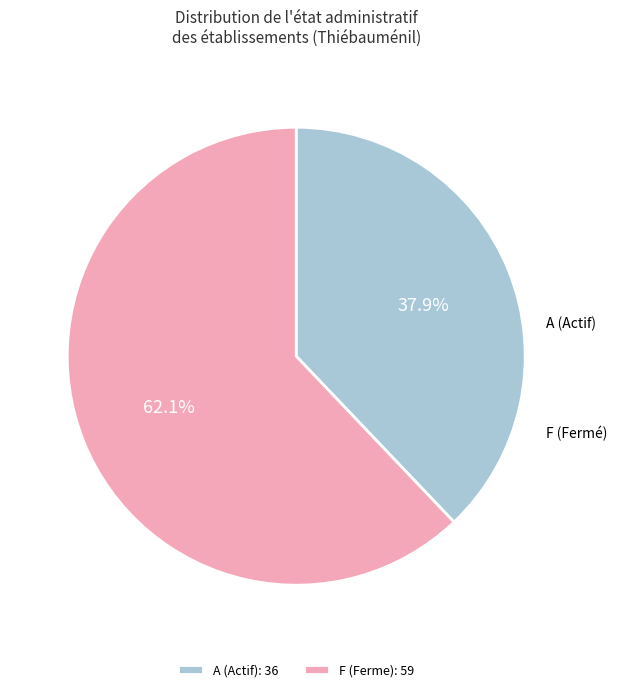

What percentage is NOT represented by A (Actif): 36?

62.1%